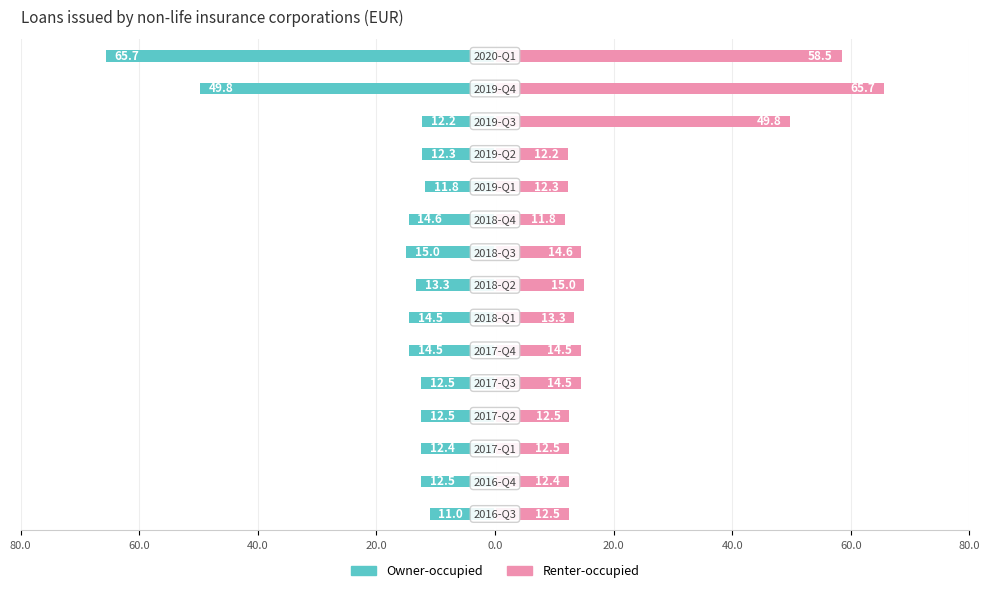

Is it true that Renter-occupied equals 14.5 at 20.0?

True